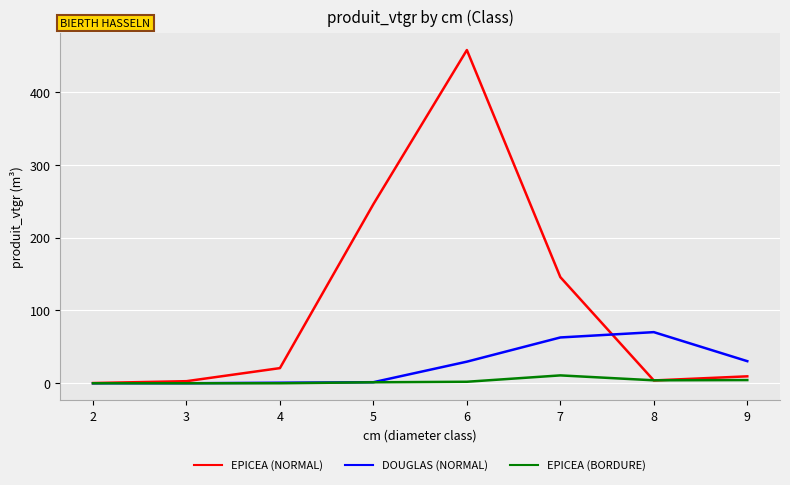

Which series has the largest total across all categories?

EPICEA (NORMAL)